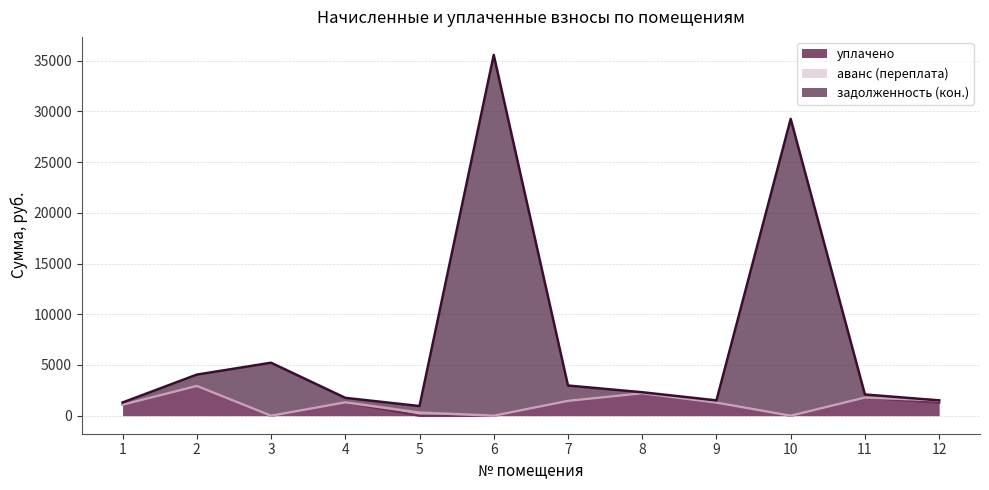

Between 4 and 7, which is larger?

7